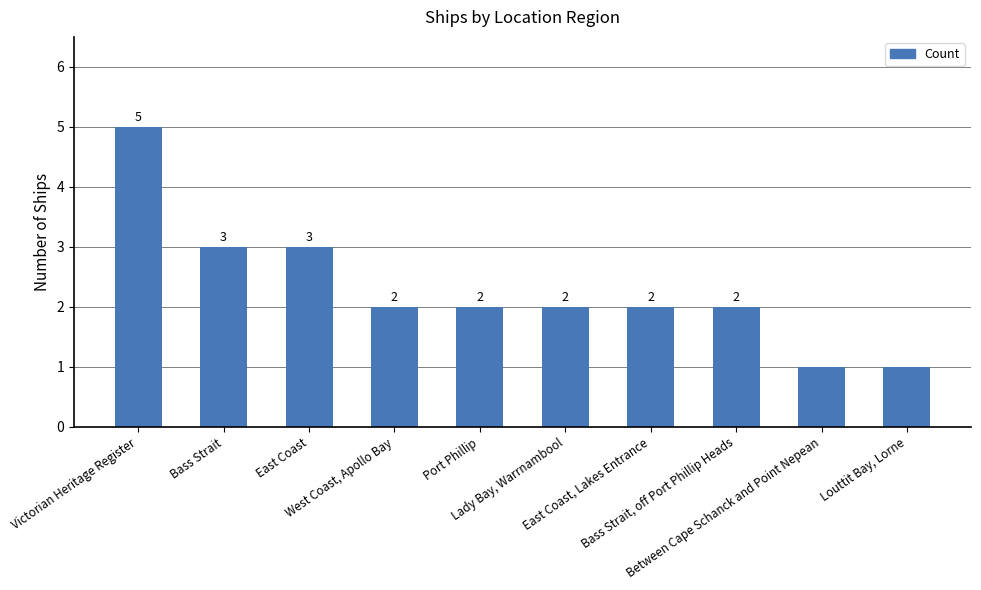

What is the sum of all values?

23